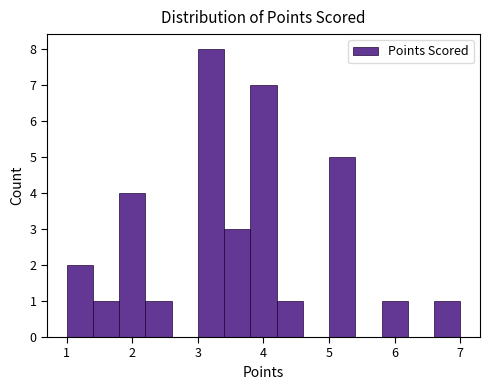

Reading left to right, transcribe this chart: for each bar, give the range it covers on the x-axis and its height. The values are not printed on the chart, so give them approximately, as read against the axis.

1.0 to 1.4: 2
1.4 to 1.8: 1
1.8 to 2.2: 4
2.2 to 2.6: 1
2.6 to 3.0: 0
3.0 to 3.4: 8
3.4 to 3.8: 3
3.8 to 4.2: 7
4.2 to 4.6: 1
4.6 to 5.0: 0
5.0 to 5.4: 5
5.4 to 5.8: 0
5.8 to 6.2: 1
6.2 to 6.6: 0
6.6 to 7.0: 1